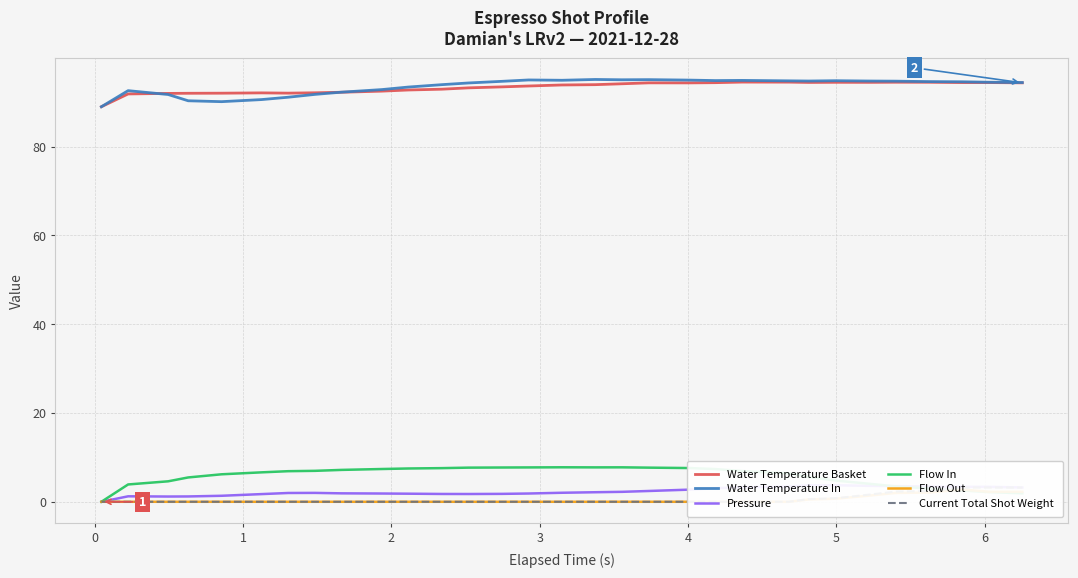

True or false: Flow In and Water Temperature In cross at least once.

False